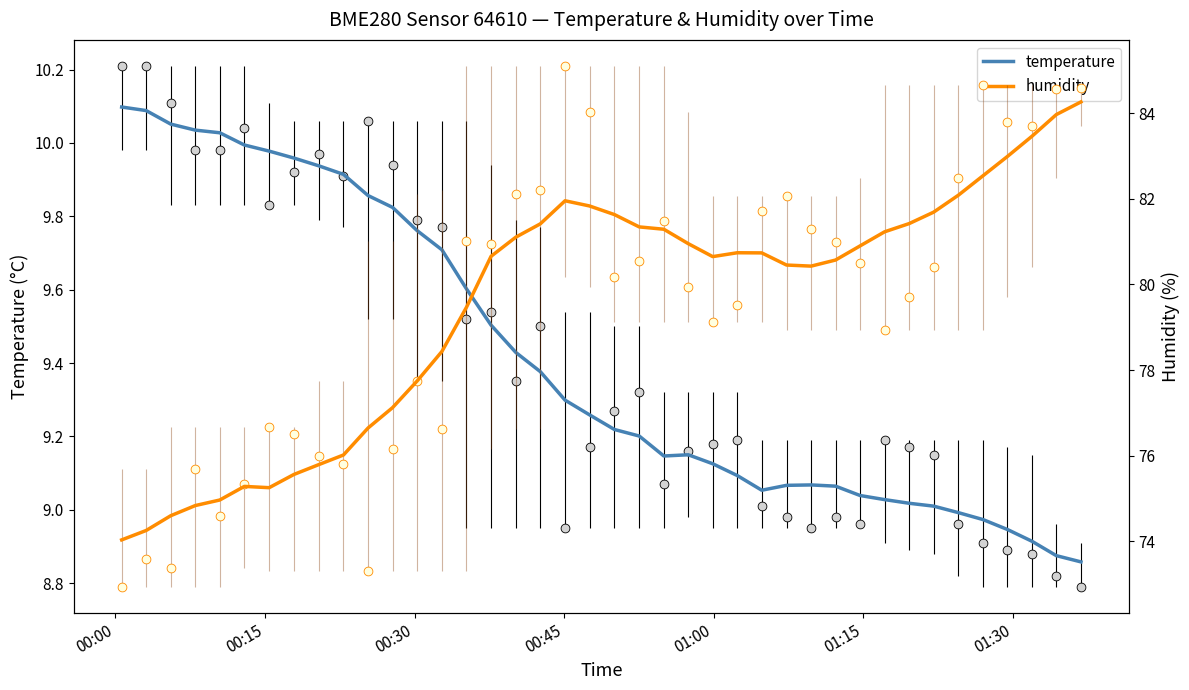

What are all the series names shown in the legend?

temperature, humidity